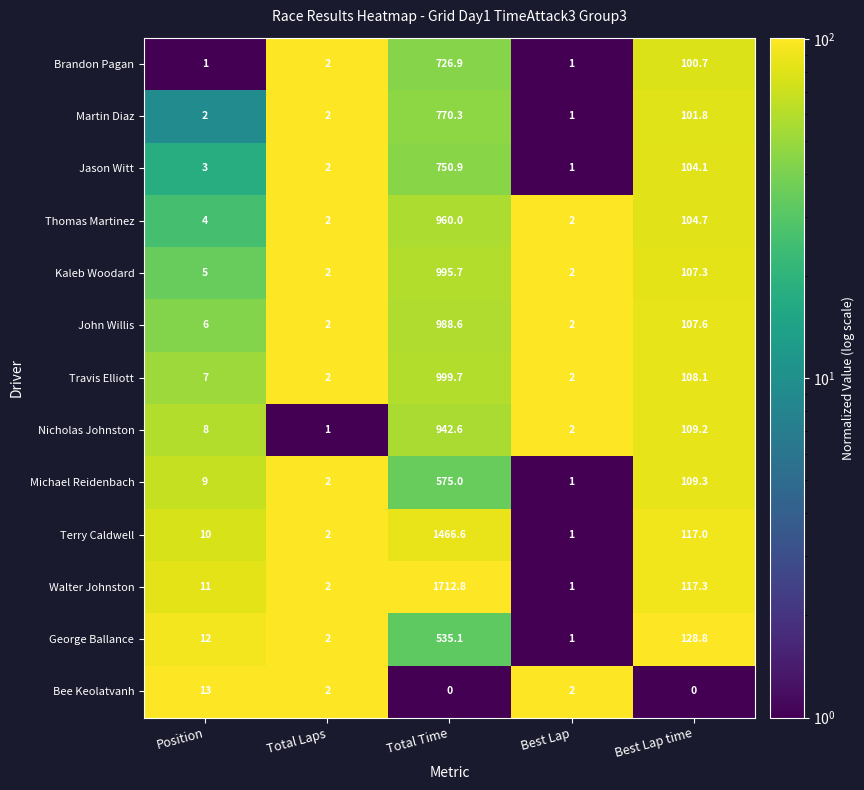

Which series changed the most between Total Time and Best Lap?

Walter Johnston